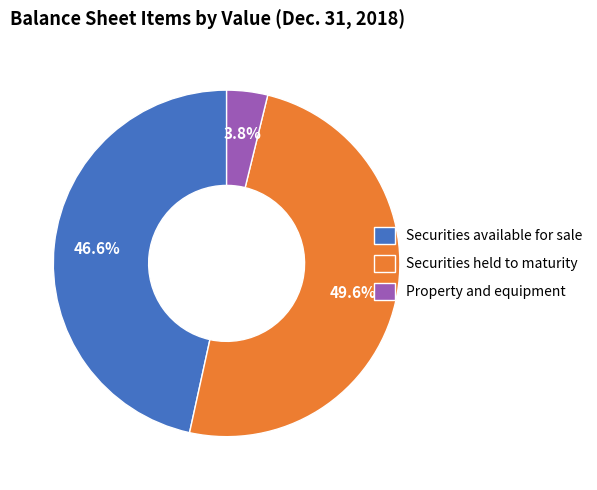

What is the smallest slice in the pie chart?

Property and equipment